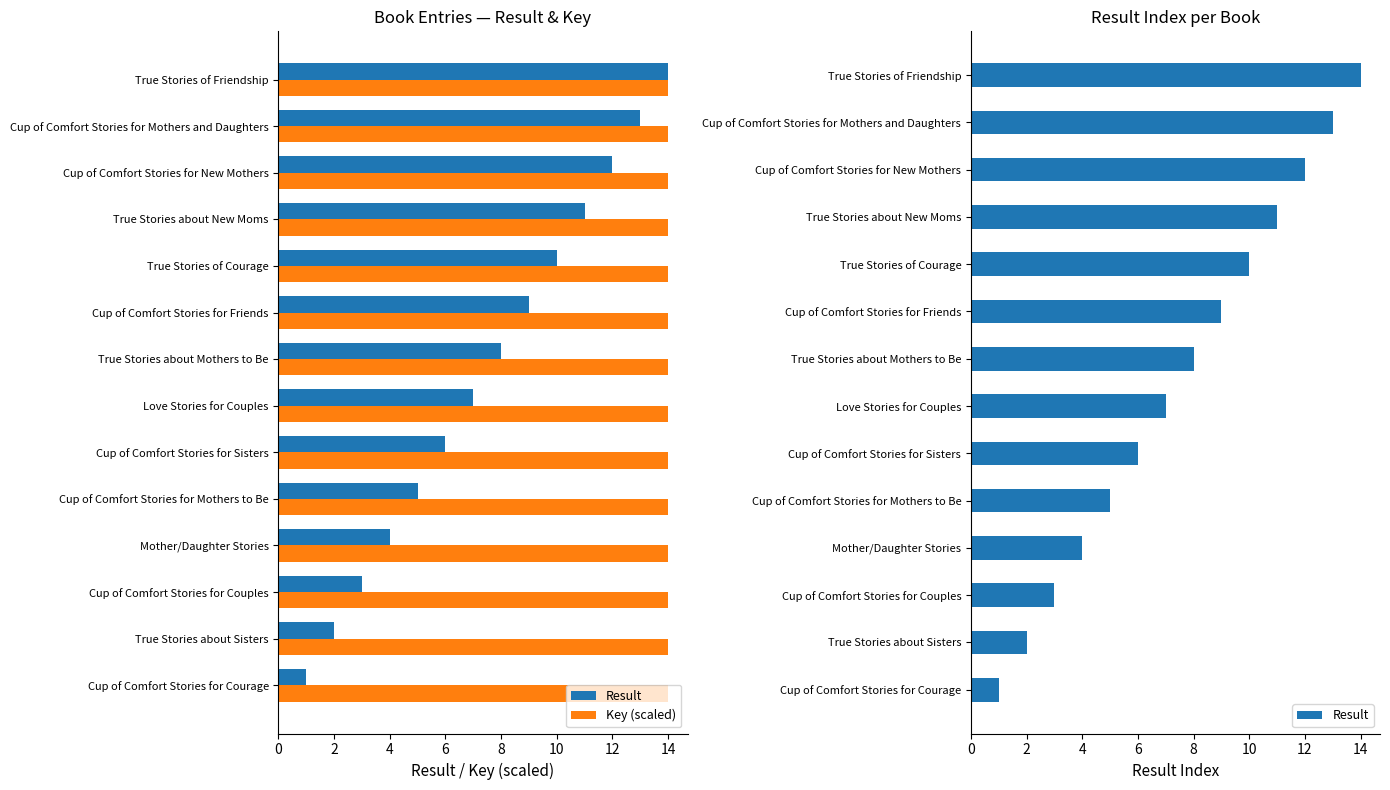

True or false: Result has a value of 6.0 at Cup of Comfort Stories for Sisters.

True